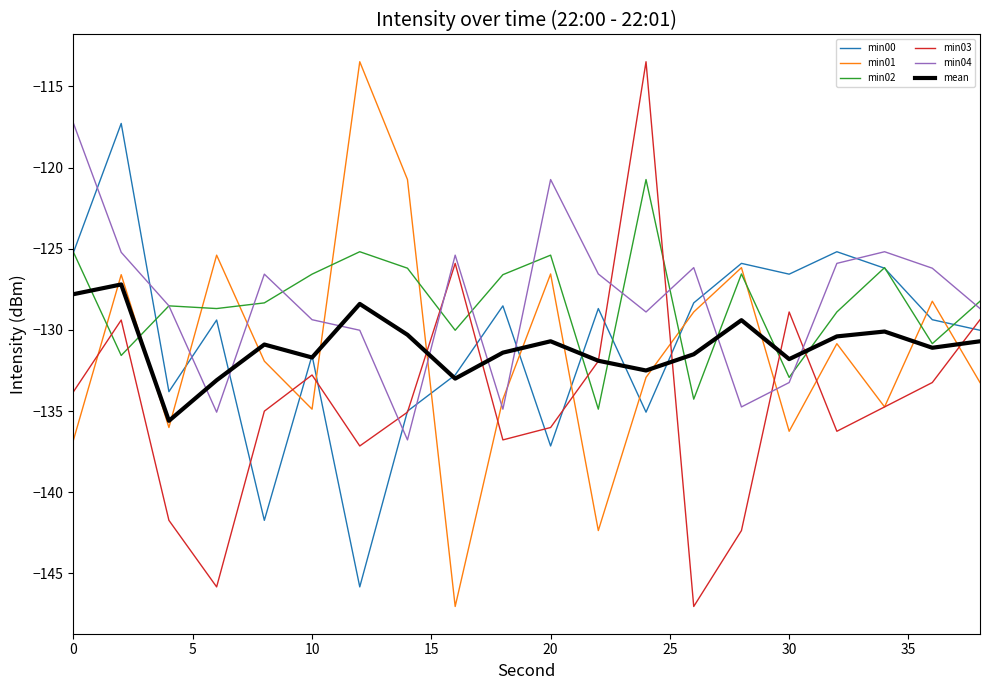

True or false: min00 and min04 cross at least once.

True